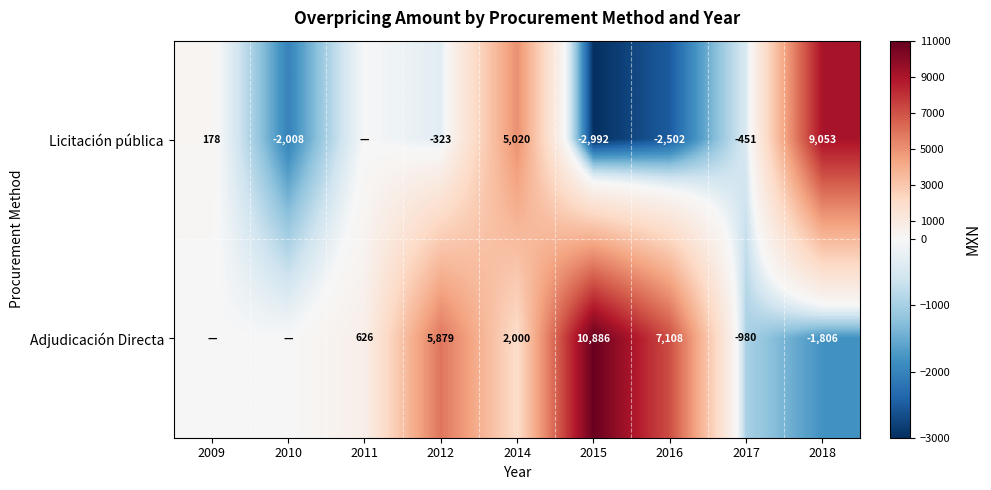

What is the sum of the Licitación pública values at 2017 and 2012?

-774